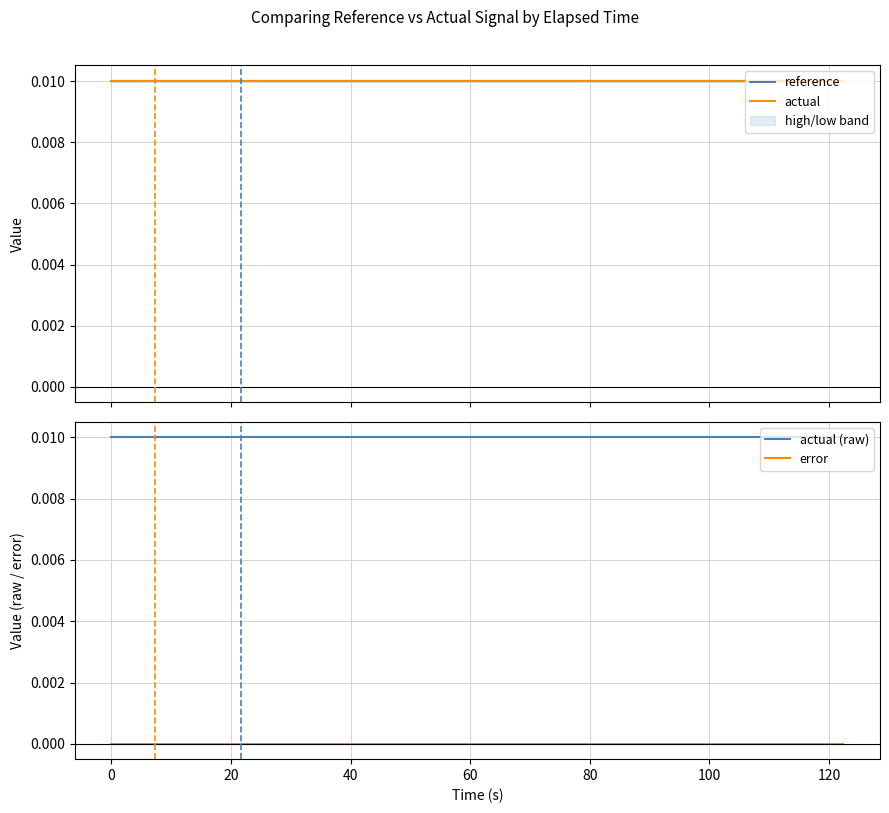

True or false: error and actual (raw) cross at least once.

False